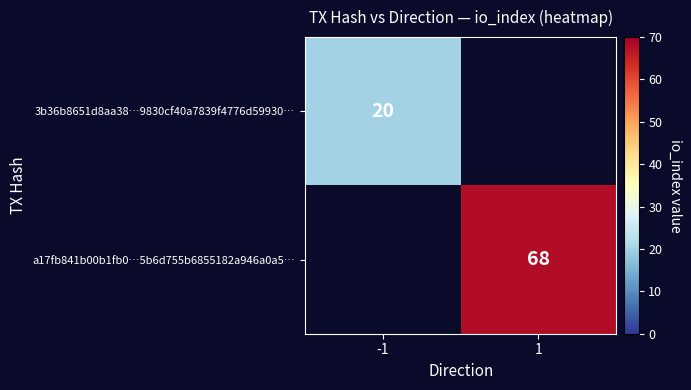

Is it true that a17fb841b00b1fb0…5b6d755b6855182a946a0a5… equals 45 at 1?

False